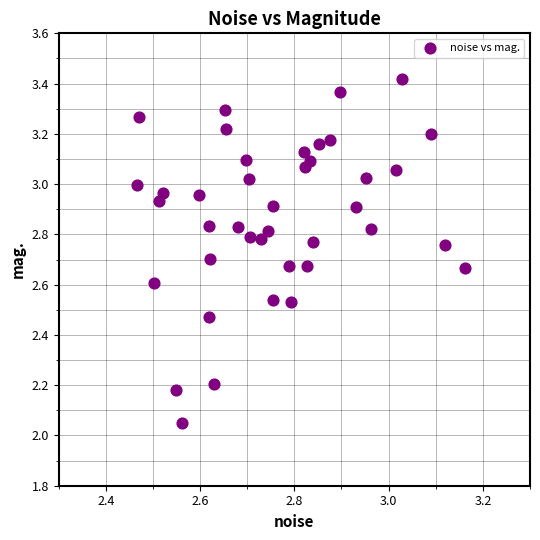

What is the range of Y values (max minus min)?

1.4